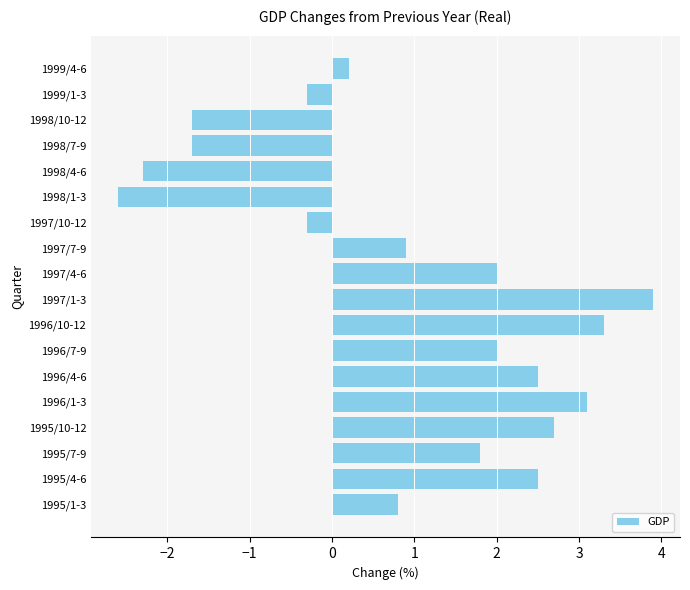

What is the minimum value shown in the chart?

-2.6